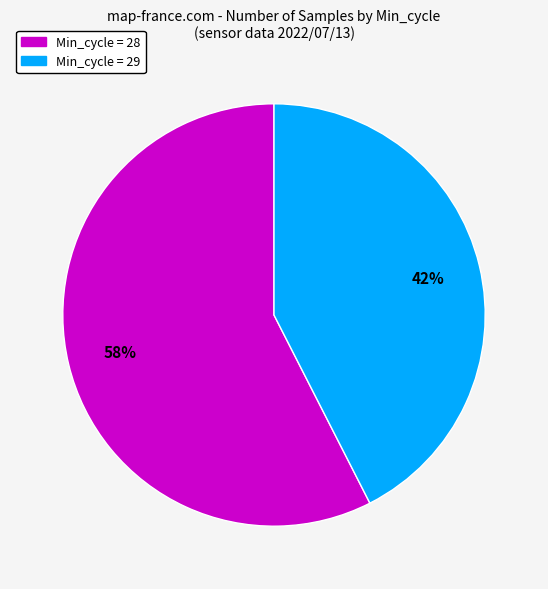

Does Min_cycle = 28 represent more than half of the total?

Yes